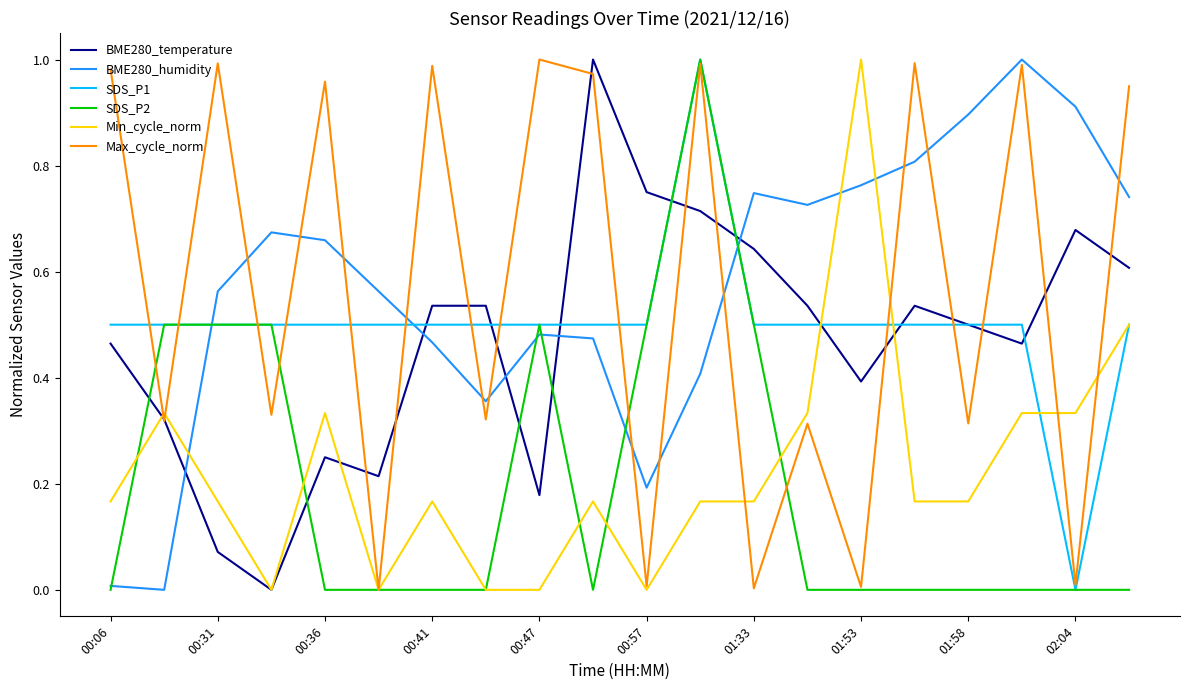

After their last crossing, which series has the higher values: BME280_temperature or SDS_P2?

BME280_temperature